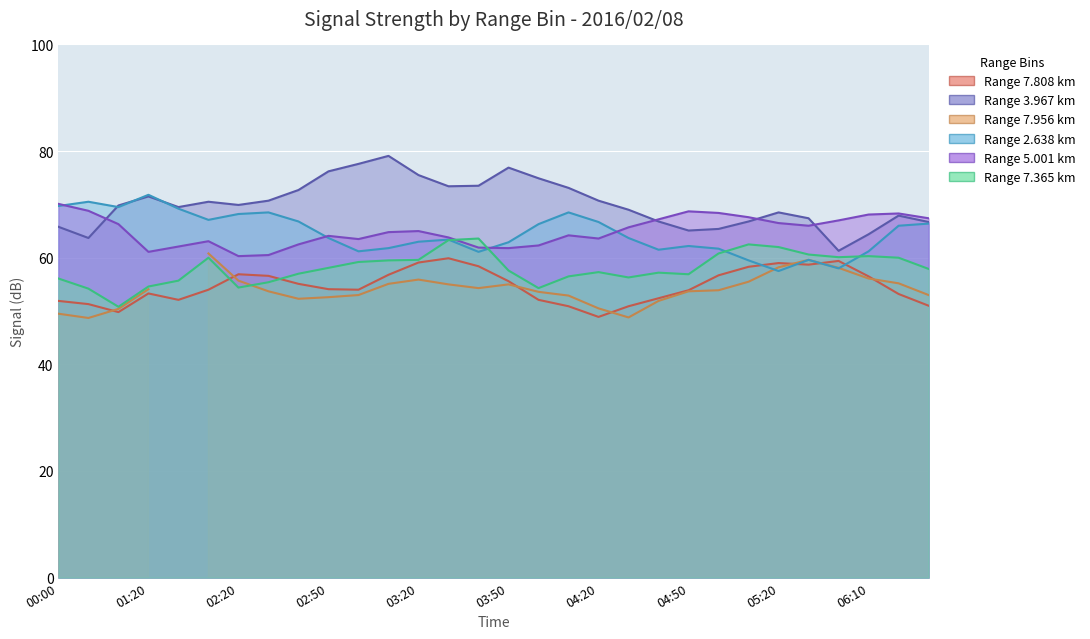

True or false: 7.808 has a value of 82.6 at 2016/02/08 04:10.

False